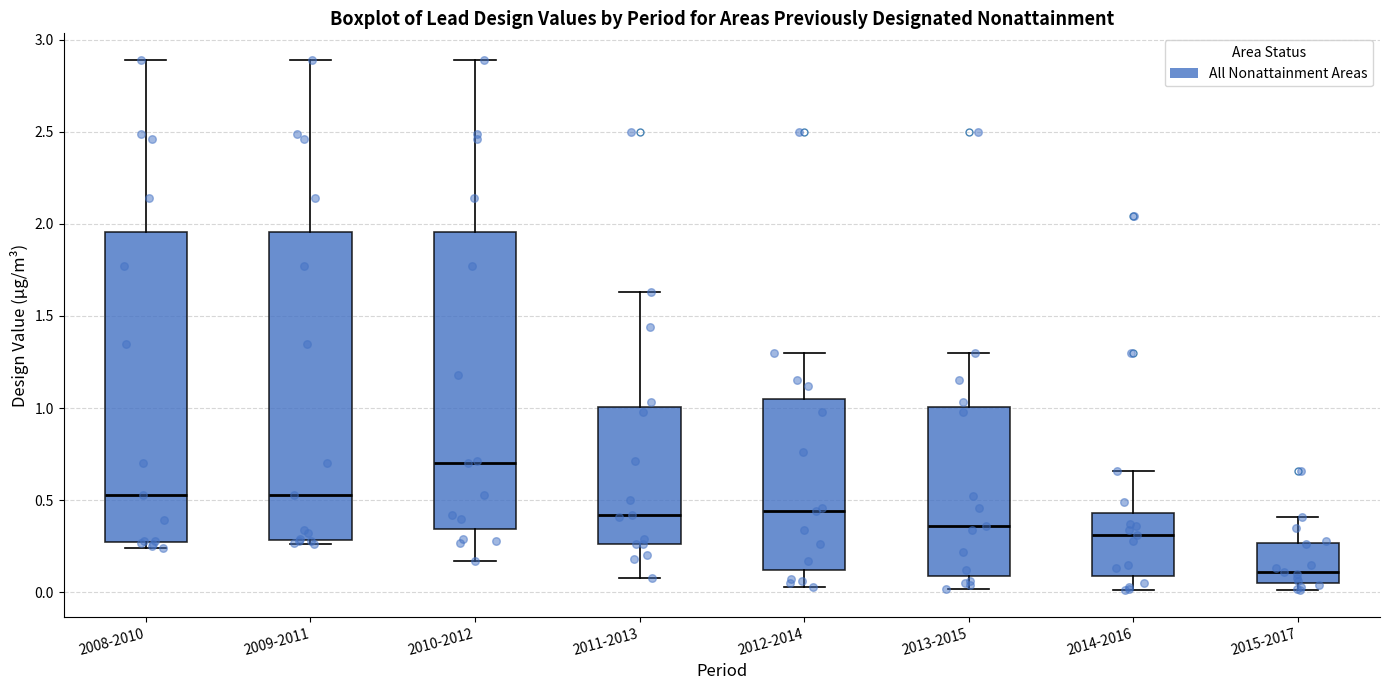

Where does the median line of the box for 2014-2016 sit on the y-axis? The values are not printed on the chart, so give them approximately, as read against the axis.

0.30